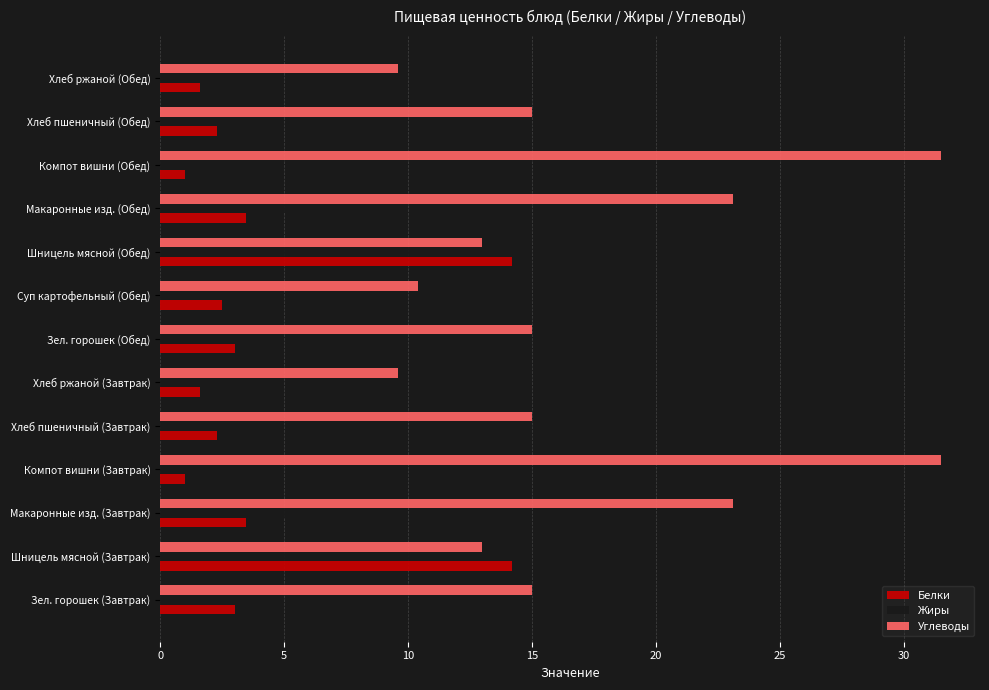

At how many categories does at least one series exceed 8?

13